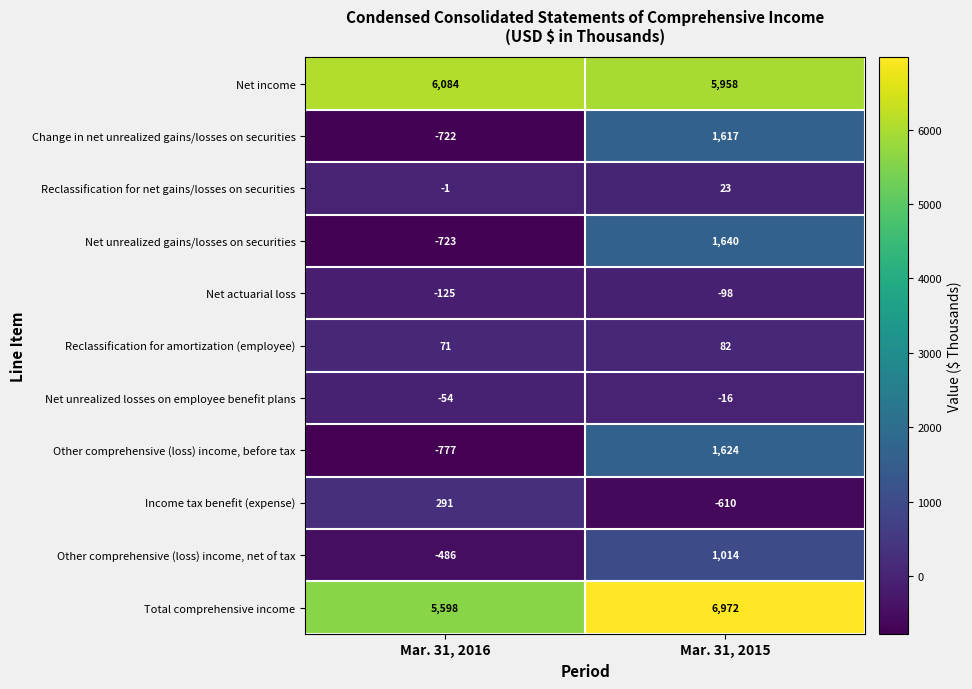

Rank the series by their maximum value, from highest to lowest.

Total comprehensive income, Net income, Net unrealized gains/losses on securities, Other comprehensive (loss) income, before tax, Change in net unrealized gains/losses on securities, Other comprehensive (loss) income, net of tax, Income tax benefit (expense), Reclassification for amortization (employee), Reclassification for net gains/losses on securities, Net unrealized losses on employee benefit plans, Net actuarial loss